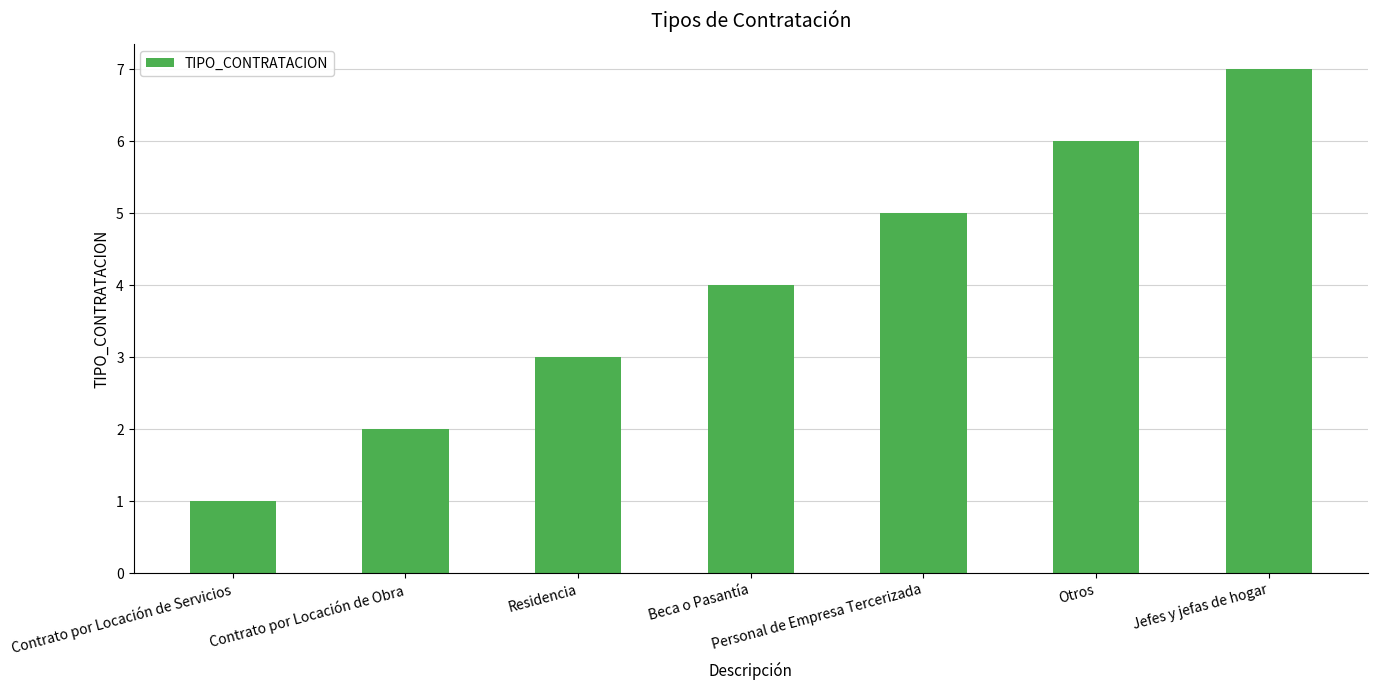

Are the bars horizontal?

No